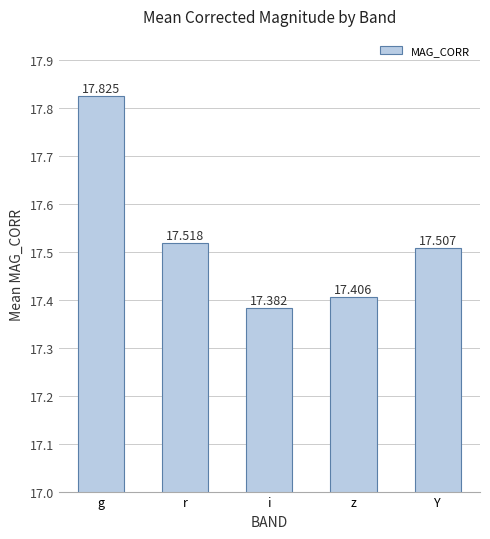

Reading left to right, what are all the values shown in this chart?

17.8	17.5	17.4	17.4	17.5